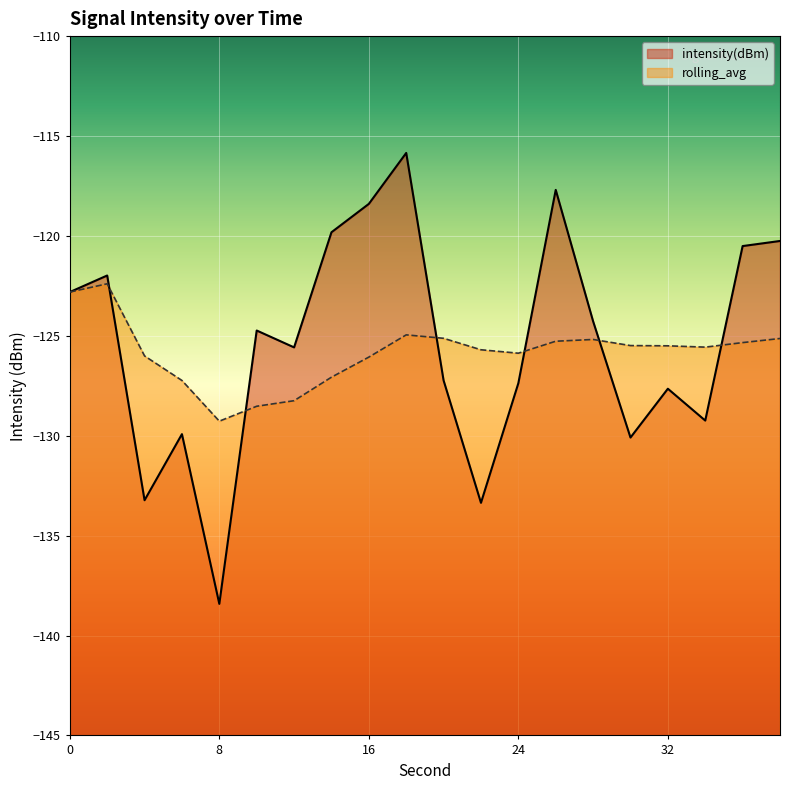

At which category is the sum across all series the highest?

18